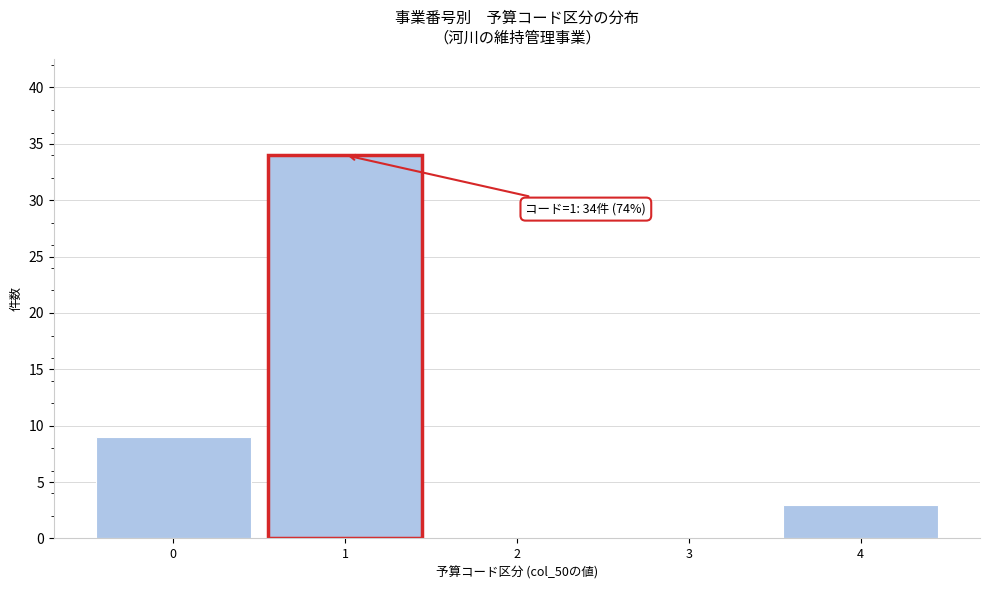

Reading right to left, what are all the values shown in this chart?

4=3	3=0	2=0	1=34	0=9